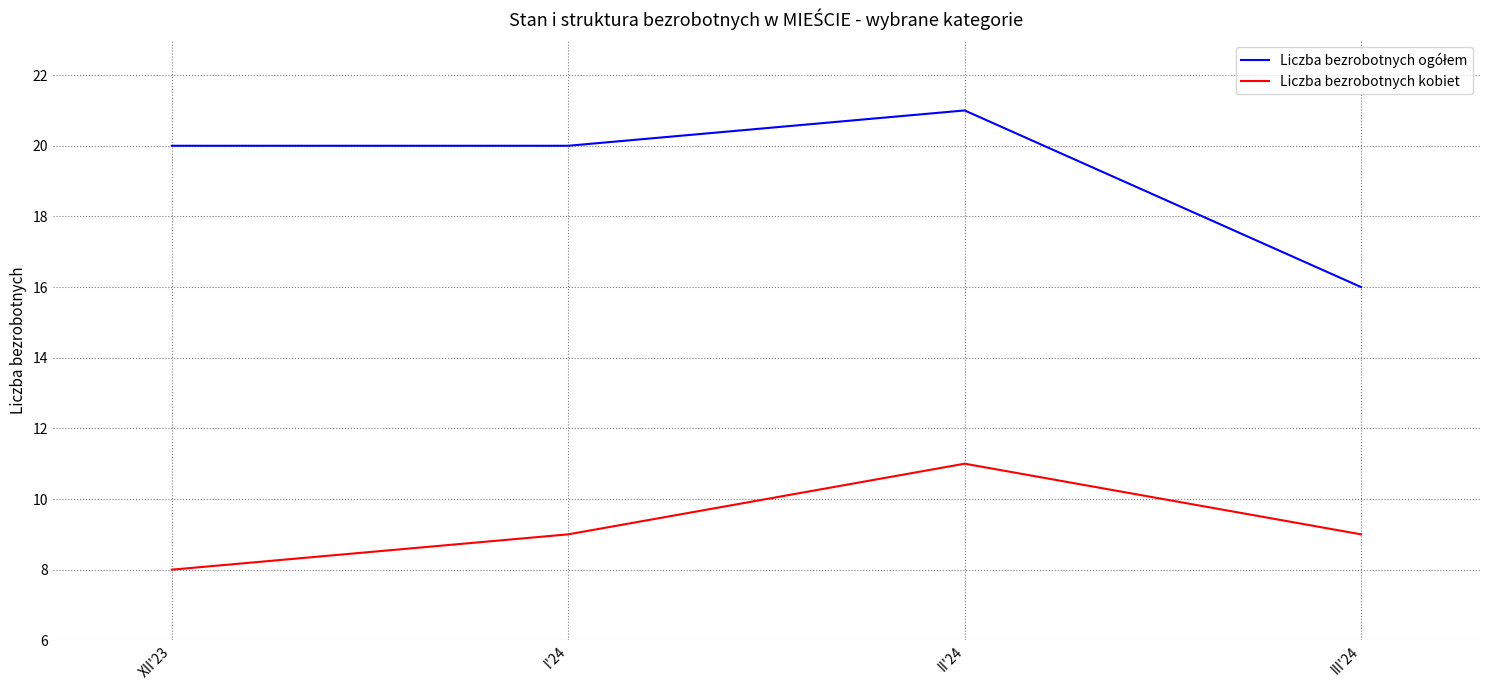

Which series changed the most between I'24 and II'24?

Liczba bezrobotnych kobiet